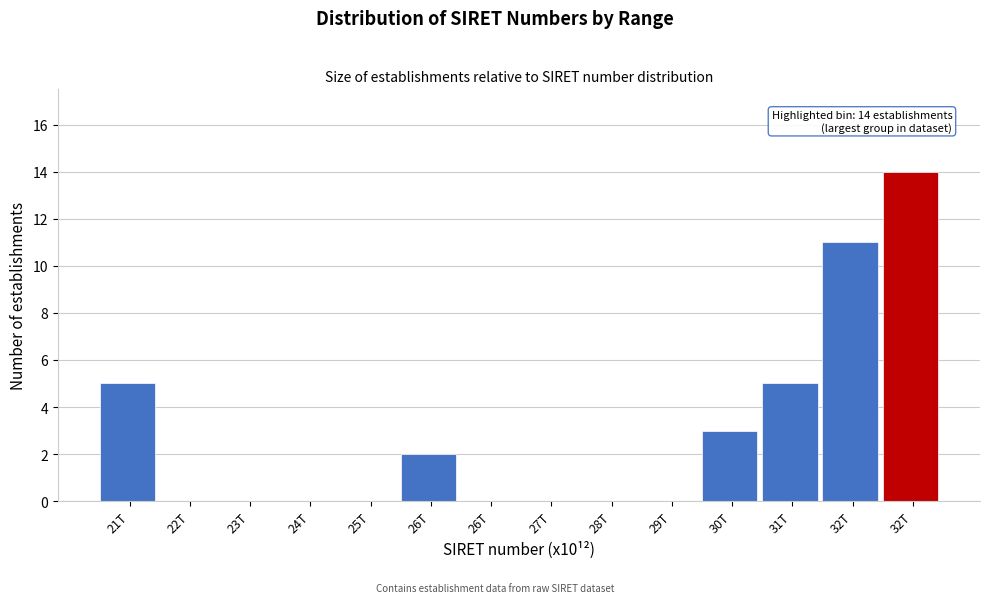

How many categories are shown in the chart?

14